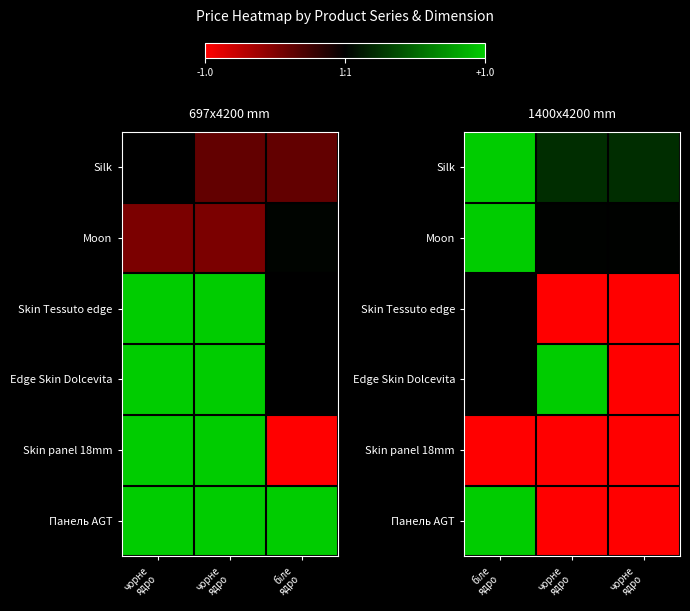

True or false: Skin panel 18mm has a value of -0.9 at біле ядро.

False